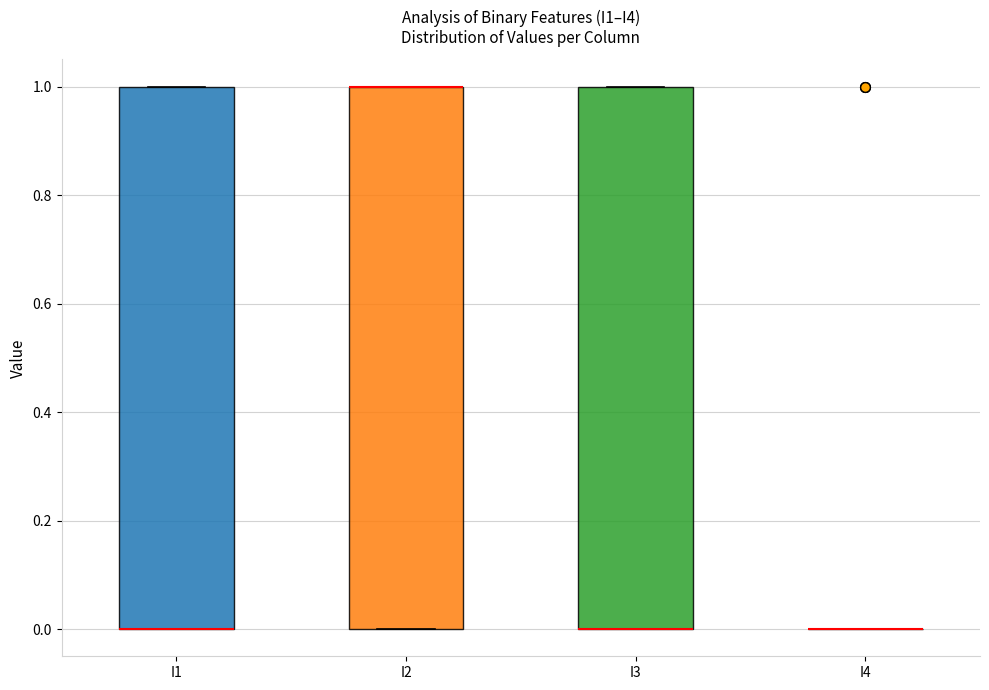

Reading left to right, read every box against the y-axis: the position of its median line, the range the box covers, and the ends of its whiskers. The values are not printed on the chart, so give them approximately, as read against the axis.

I1: median 0 (drawn on the box's lower edge), box 0 to 1, whiskers 0 to 1
I2: median 1 (drawn on the box's upper edge), box 0 to 1, whiskers 0 to 1
I3: median 0 (drawn on the box's lower edge), box 0 to 1, whiskers 0 to 1
I4: box collapsed to a line at 0, whiskers 0 to 0